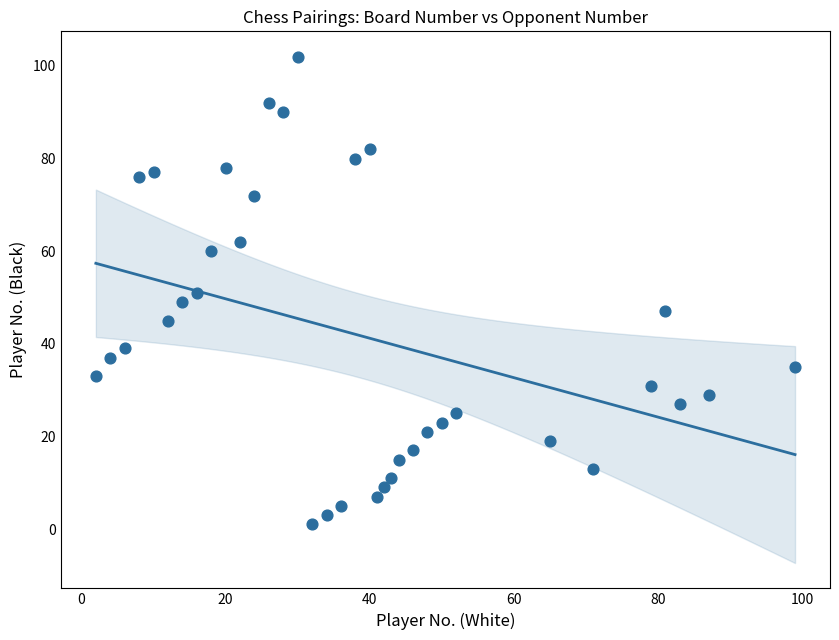

What is the range of Y values (max minus min)?

101